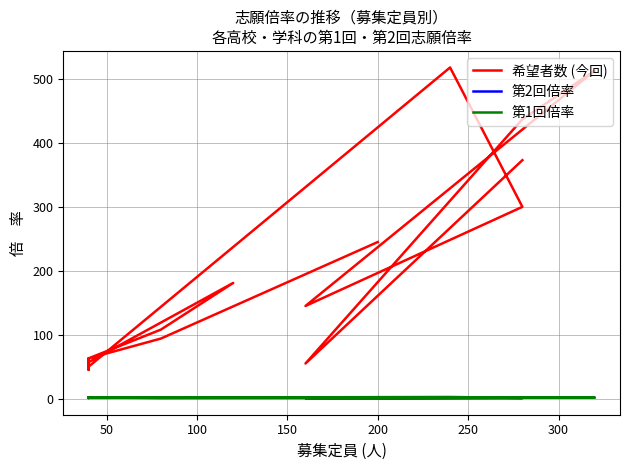

What is the average value of the 第2回倍率 series?

1.4